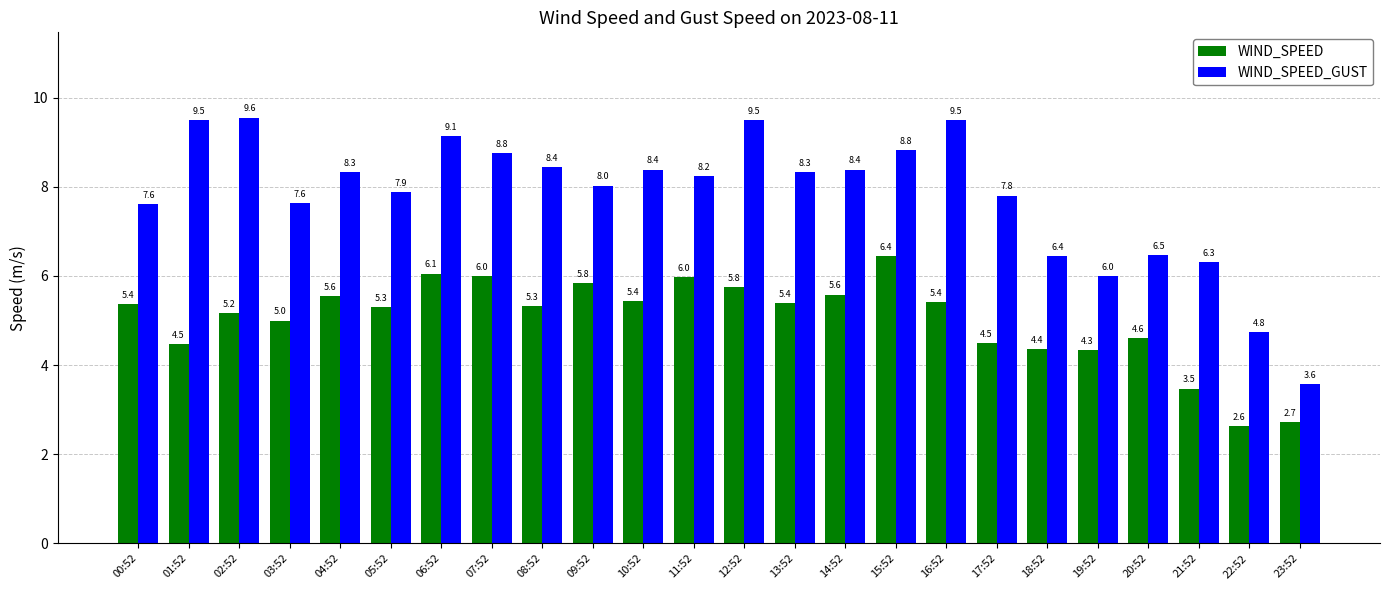

What position from the right is 13:52?

11